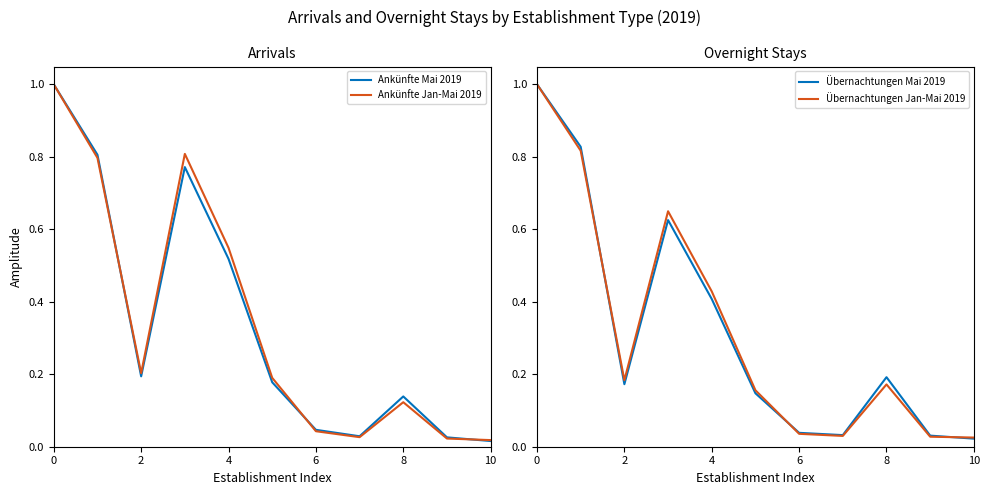

How many lines are shown in the chart?

4